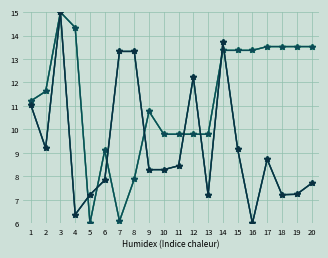

The value of sans TVA (col_4) at 16 is 13.4. True or false?

True